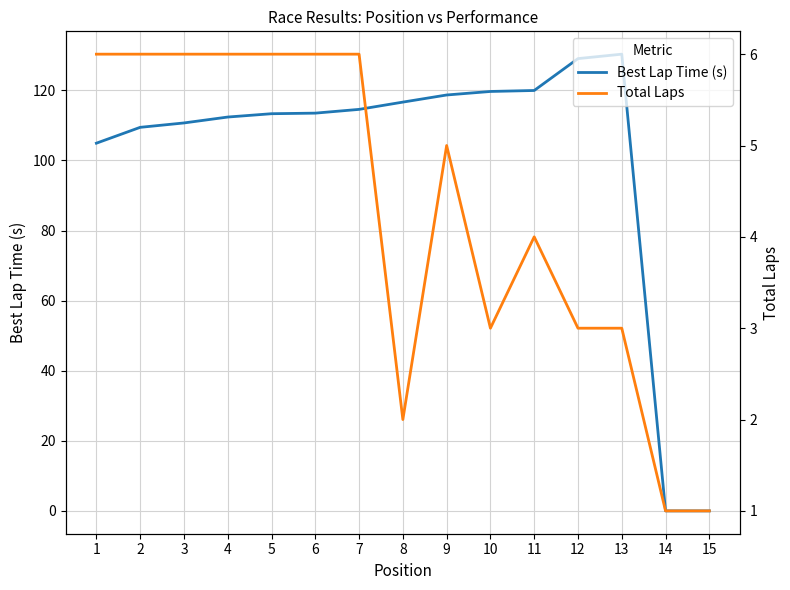

After their last crossing, which series has the higher values: Best Lap Time (s) or Total Laps?

Total Laps